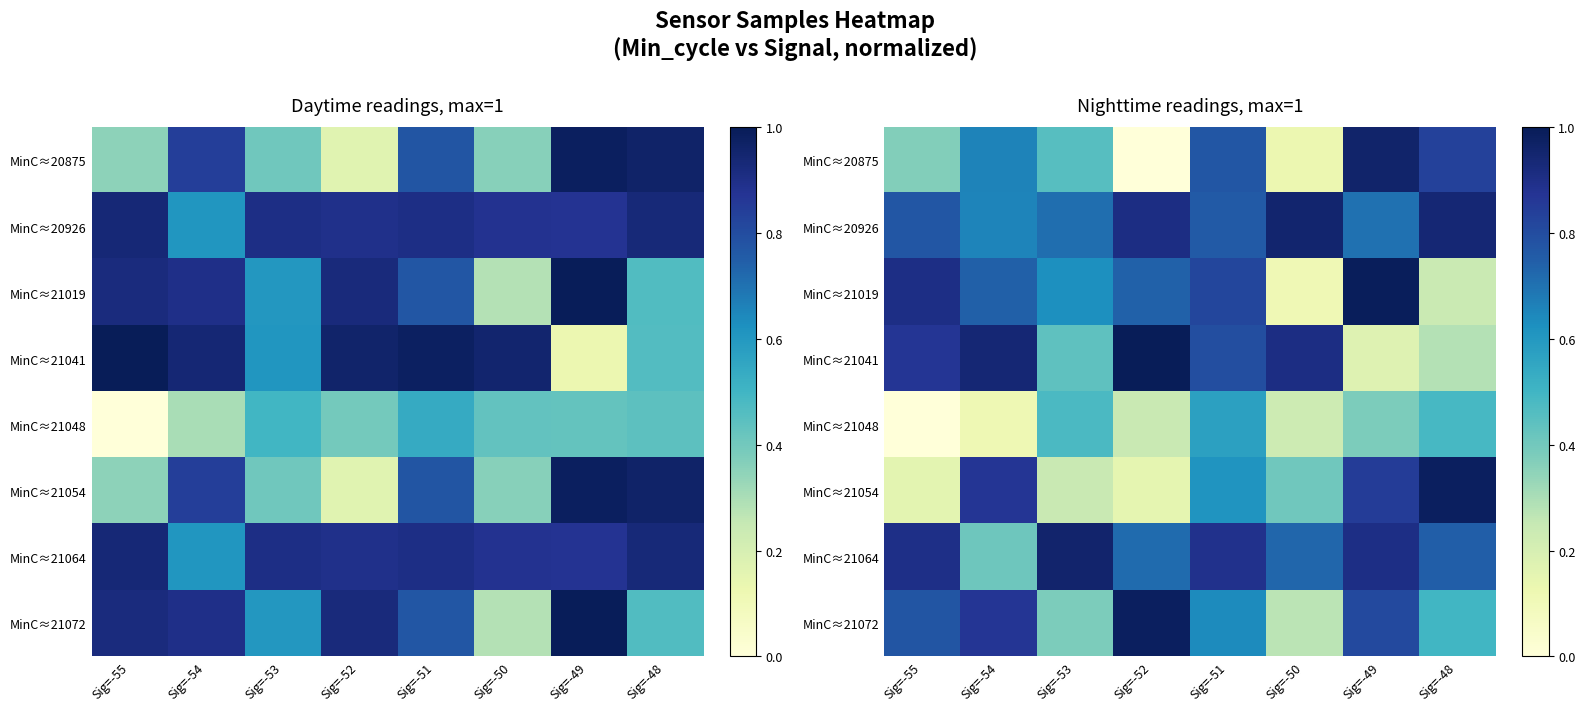

The MinC≈21054 series shows 0.2 at Sig=-55. True or false?

True